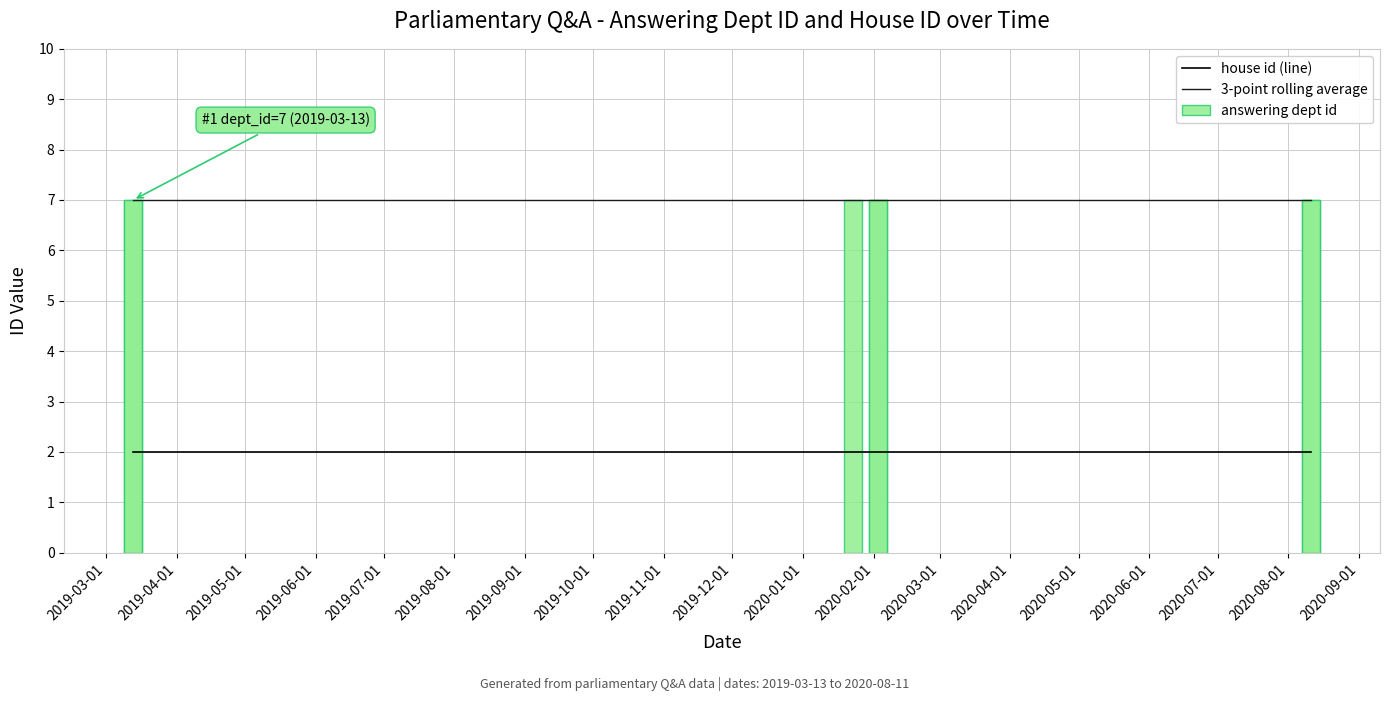

Between 2019-07-01 and 2019-08-01, which is larger?

2019-07-01